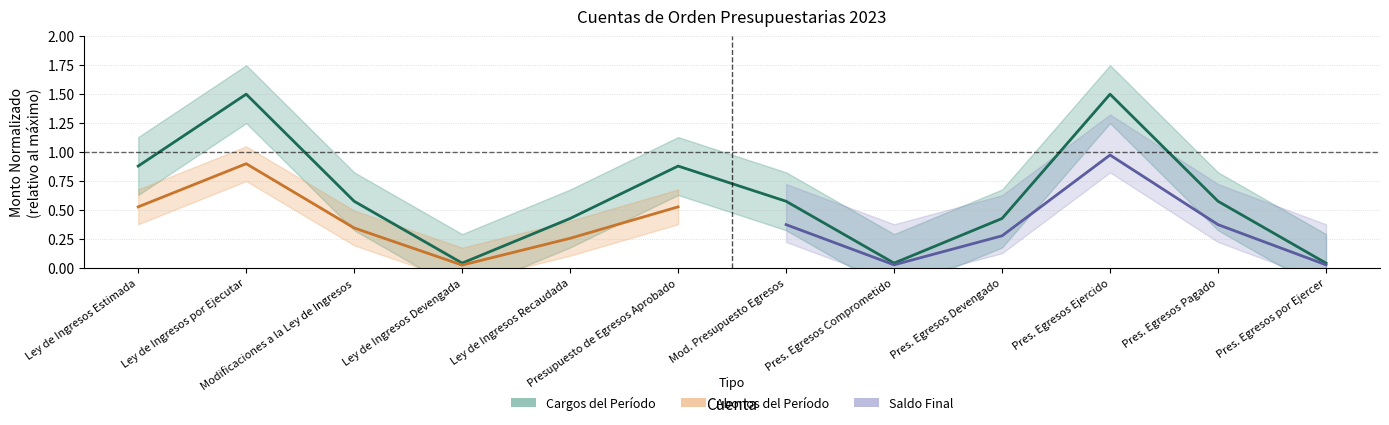

Reading left to right, what are all the values shown in this chart?

0.9	1.5	0.6	0.0	0.4	0.9	0.6	0.0	0.4	1.5	0.6	0.0